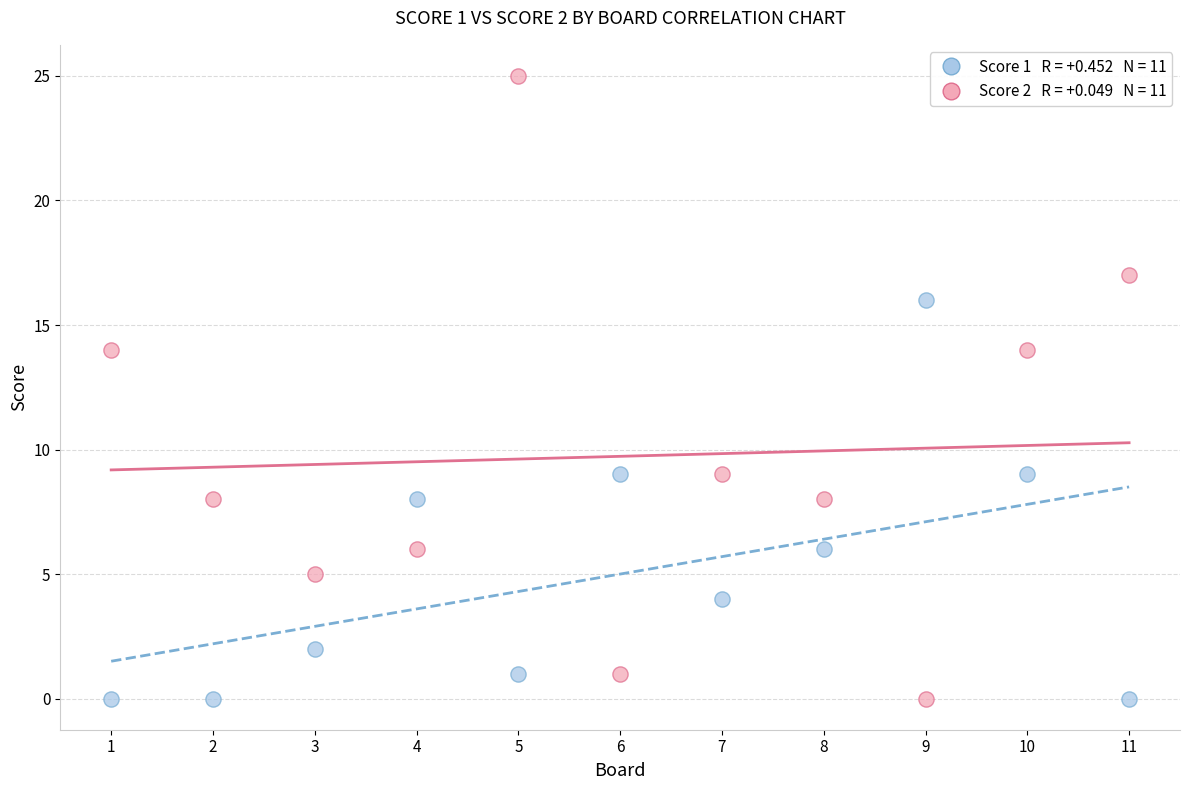

Across all data points, what is the range of Y values (max minus min)?

25